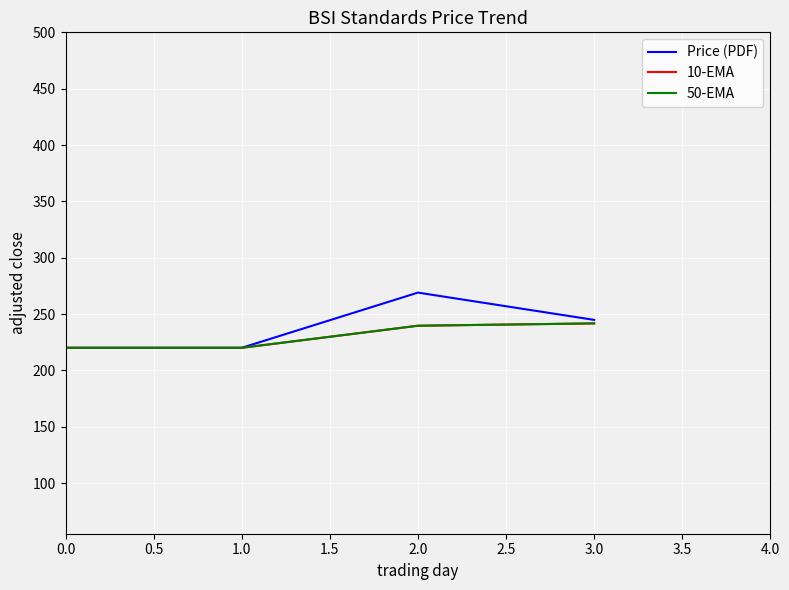

Is this an area chart (filled region under the line)?

No